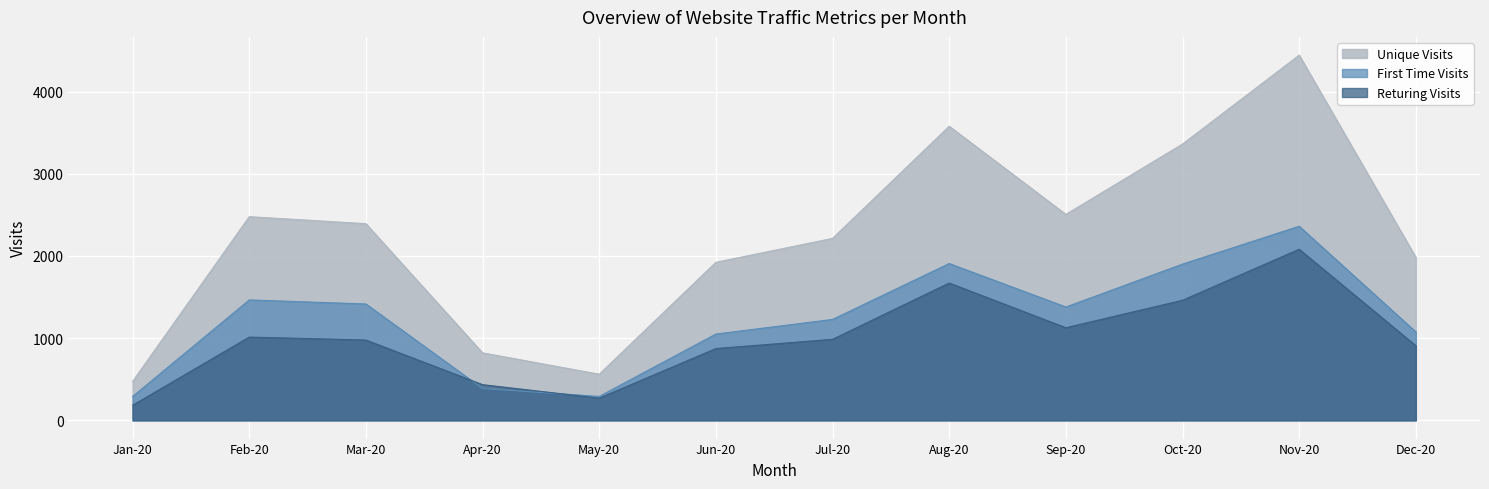

Reading left to right, list all the values displayed in this chart.

Unique Visits: 473	2478	2393	821	561	1923	2214	3579	2506	3362	4444	1984
First Time Visits: 290	1465	1416	387	291	1050	1228	1908	1379	1901	2362	1076
Returing Visits: 183	1013	977	434	270	873	986	1671	1127	1461	2082	908